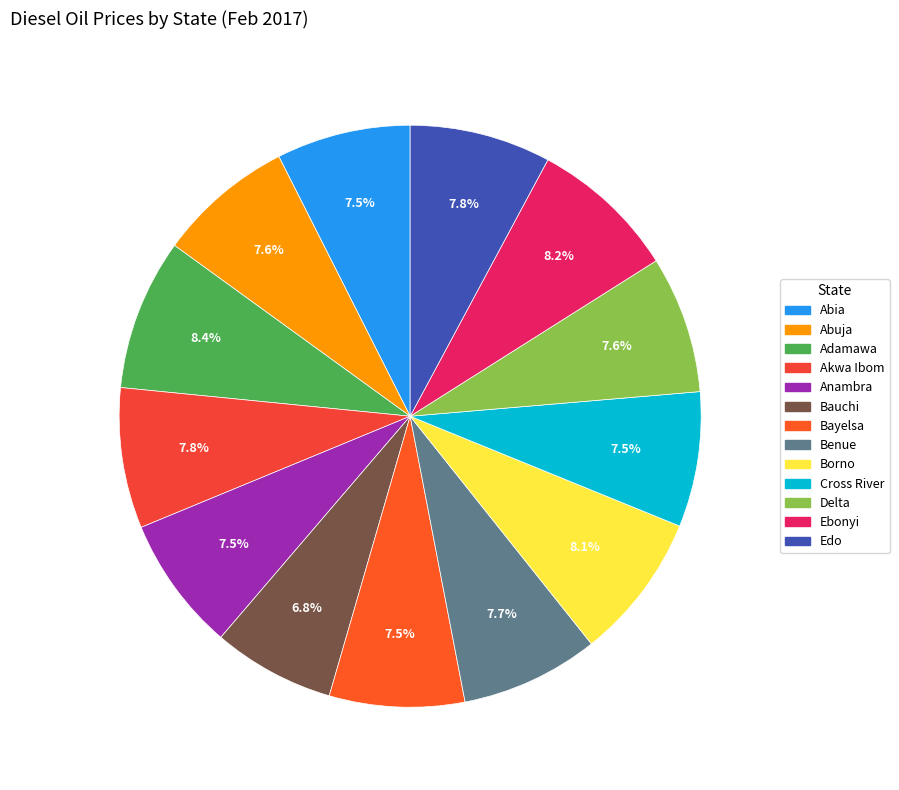

Do Akwa Ibom and Anambra together represent more than half of the pie?

No